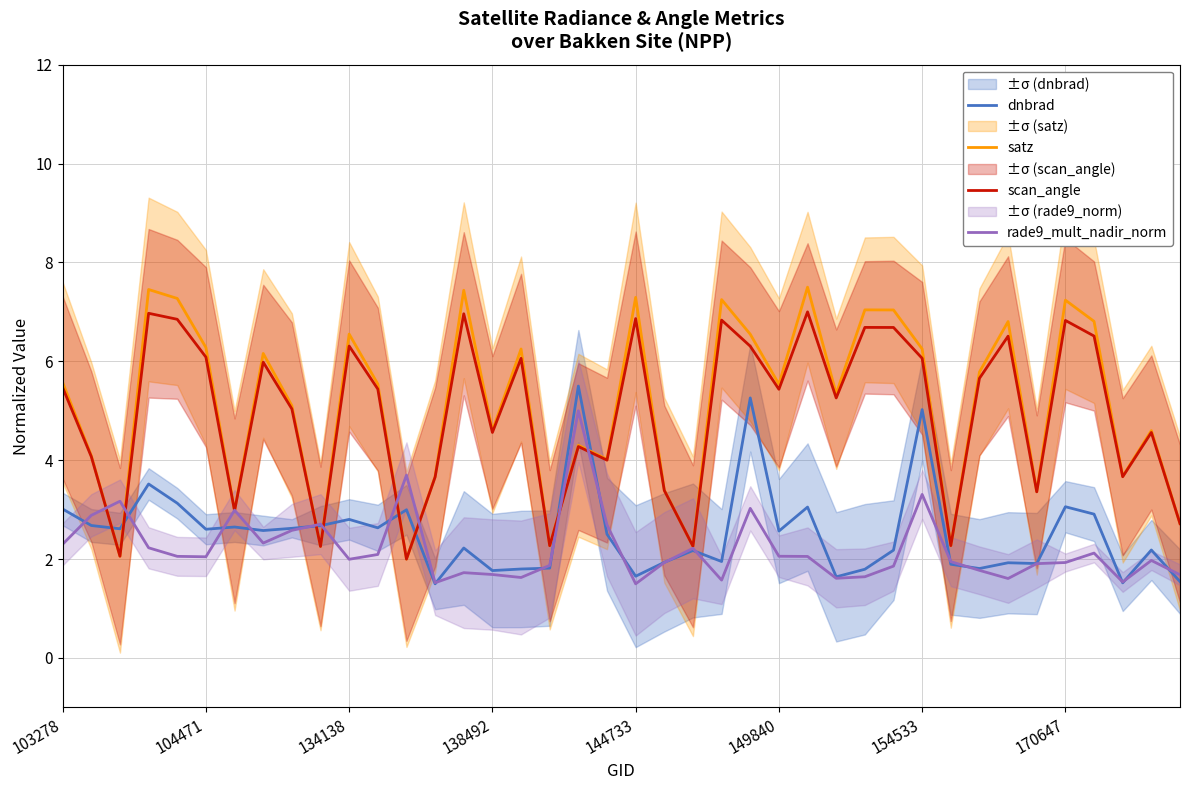

How many intersections are there between satz and scan_angle?

10